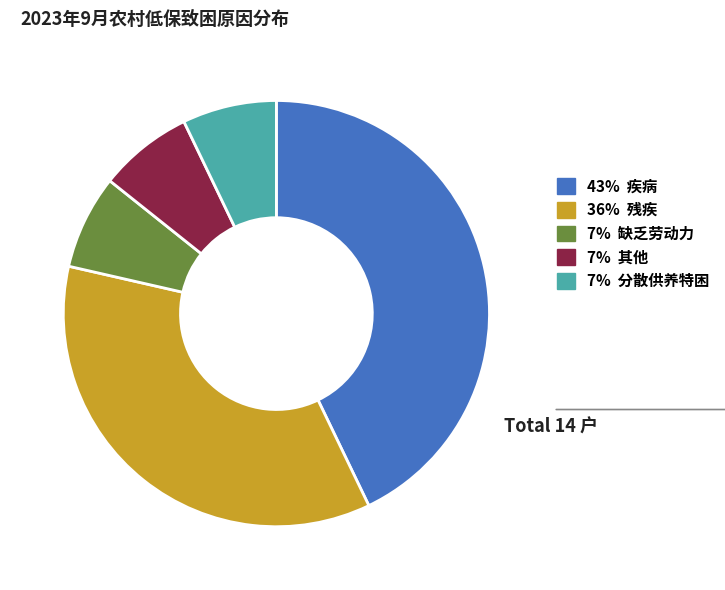

Is there a majority slice in this chart?

No